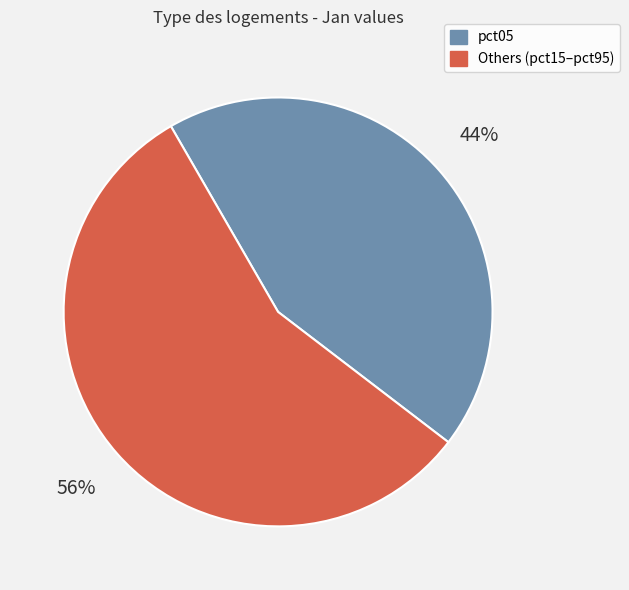

Is there a majority slice in this chart?

Yes